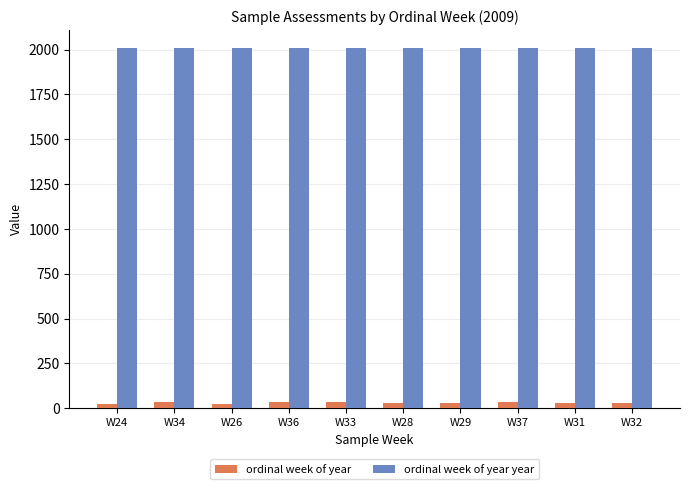

Is the value of ordinal week of year at W29 greater than the value of ordinal week of year year at W36?

No